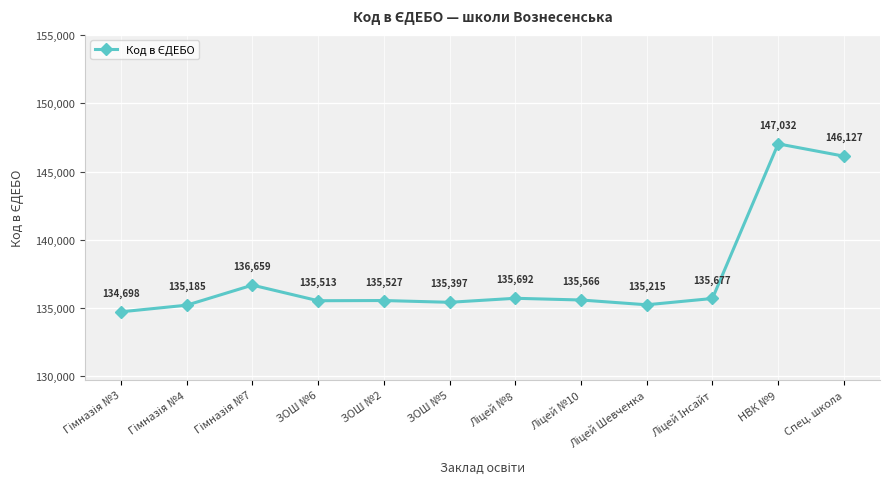

What is the difference between the maximum and second lowest values?

11847